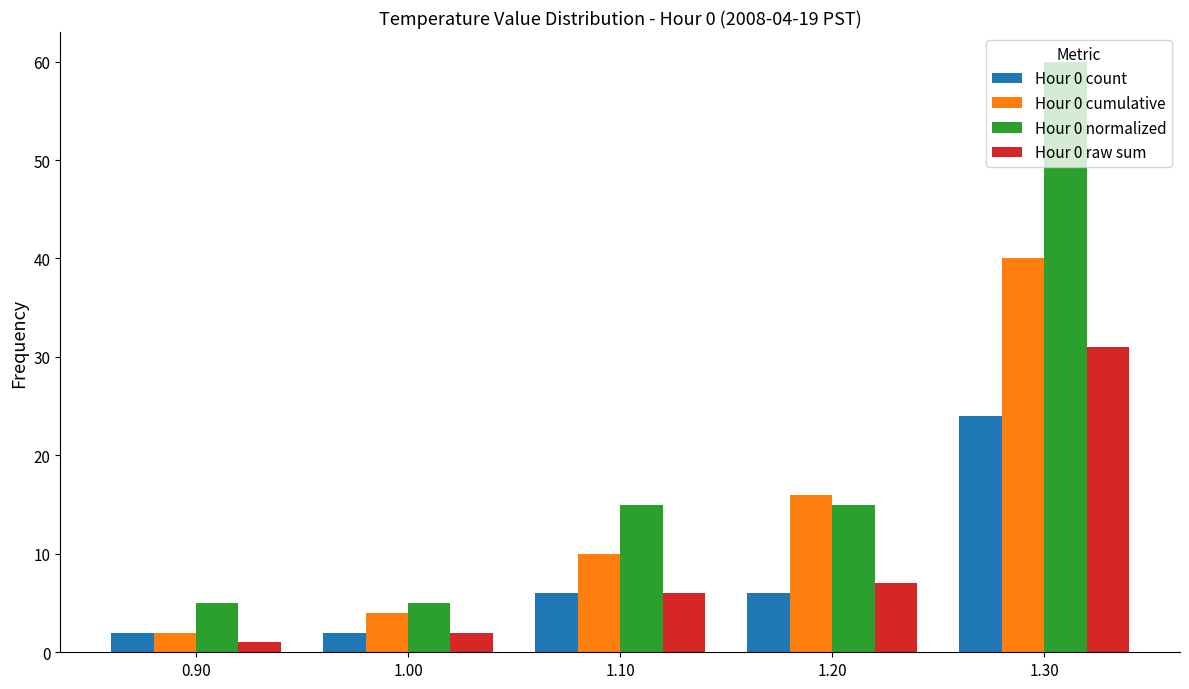

What is the difference between the second highest and second lowest values in the Hour 0 normalized series?

10